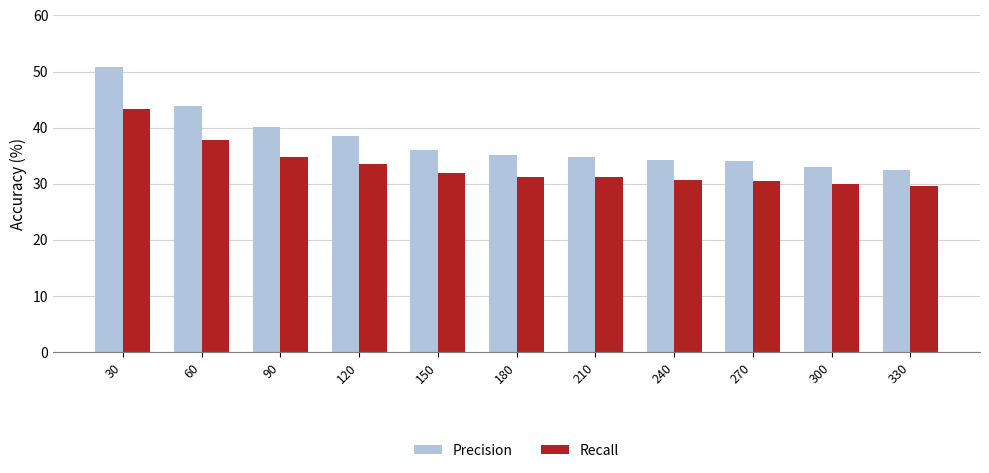

What is the difference between the second highest and minimum values in the Recall series?

8.1